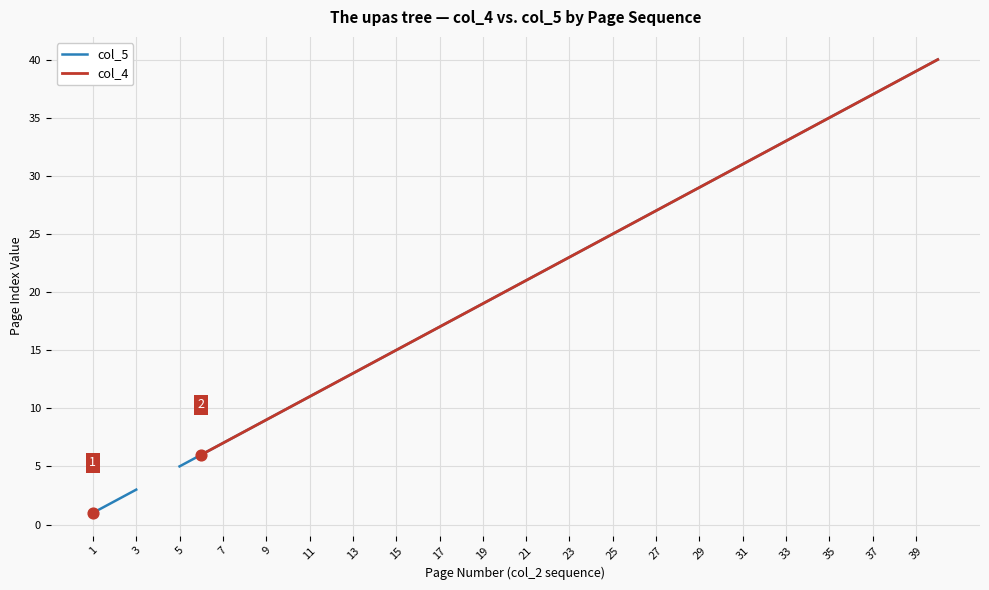

Which series has the largest Y range (max minus min)?

col_5